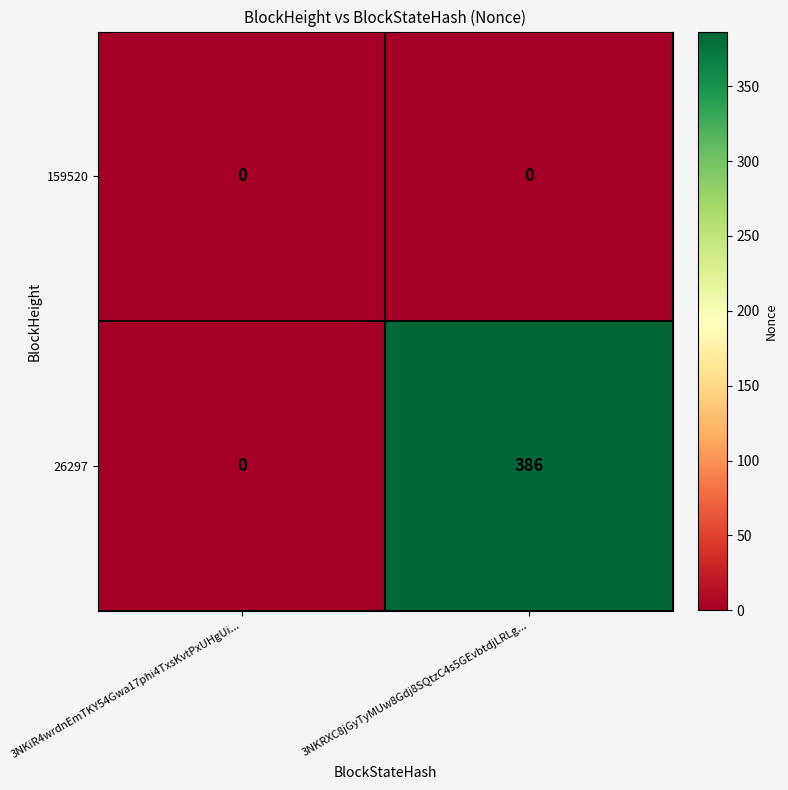

At 3NKRXC8jGyTyMUw8Gdj8SQtzC4s5GEvbtdjLRLg..., list the series in order from smallest to largest.

159520, 26297